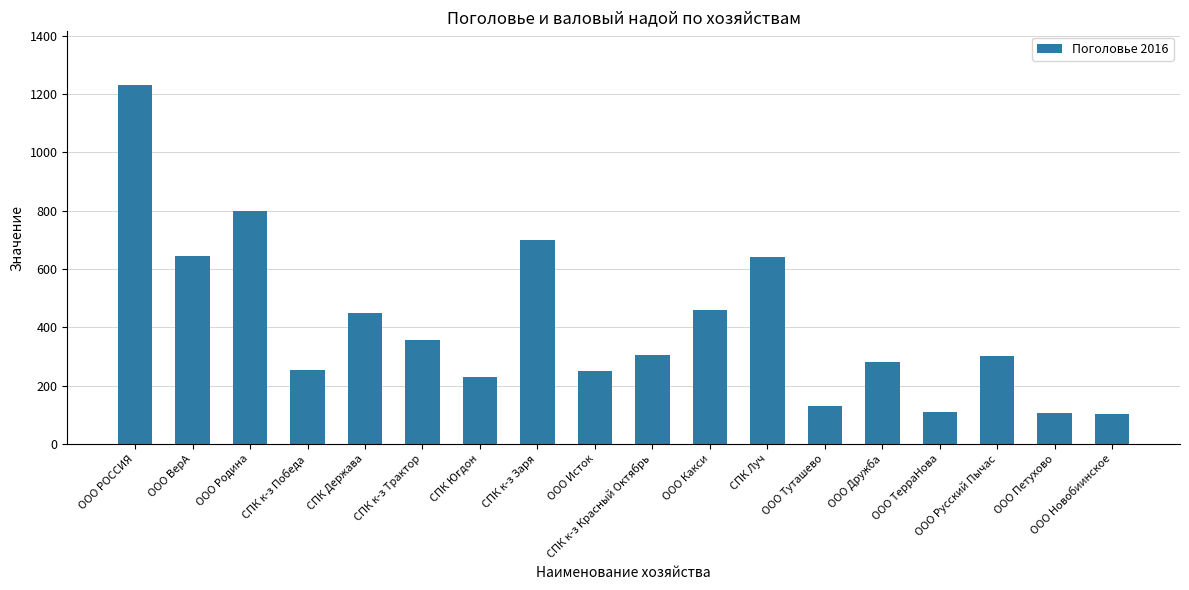

What is the label of the 1st bar from the right?

ООО Новобиинское